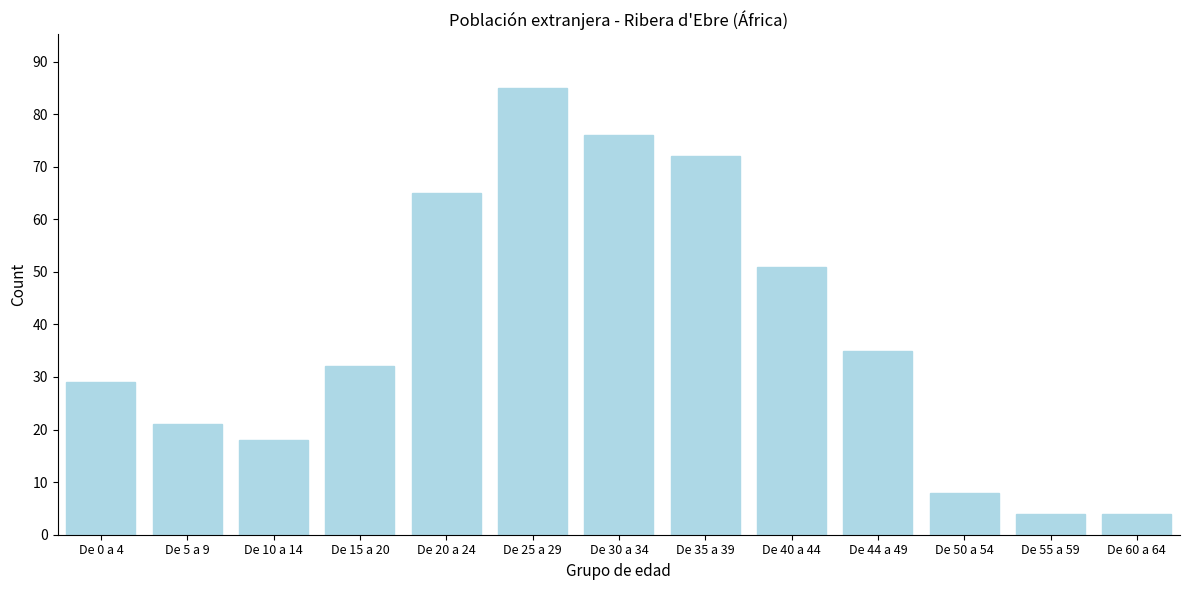

Reading right to left, transcribe all the data shown in this chart.

4	4	8	35	51	72	76	85	65	32	18	21	29